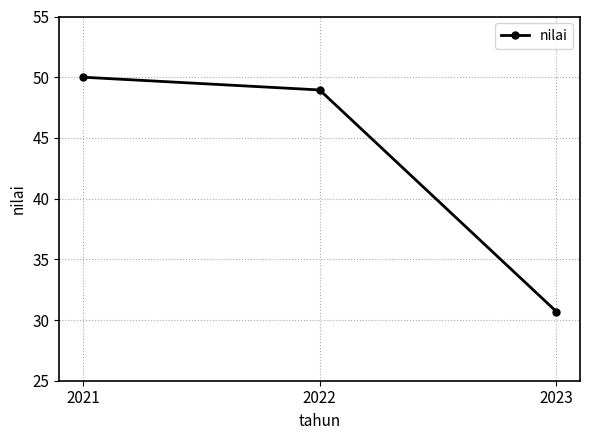

Reading left to right, extract all data points from this chart.

50.0	49.0	30.7